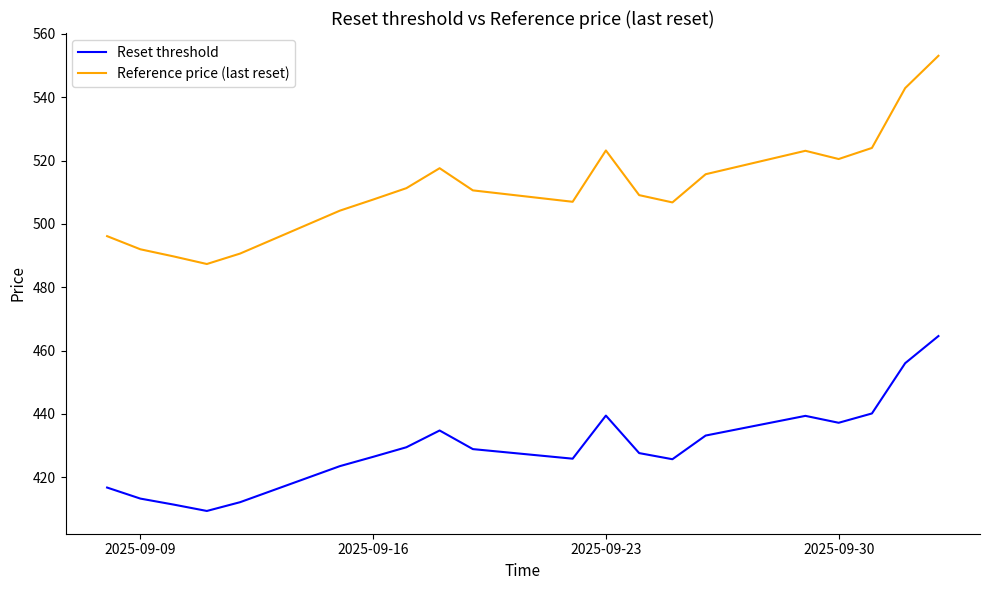

Which series has the largest range (max minus min)?

Reference price (last reset)